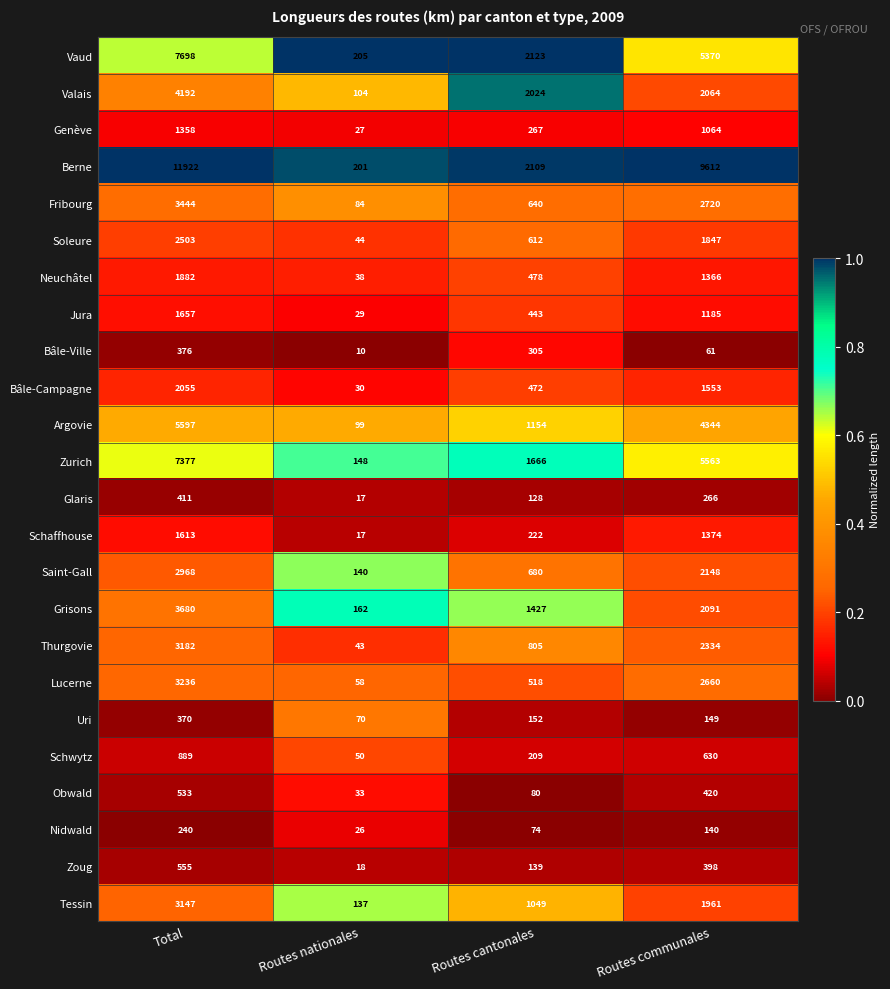

Which series has the largest total across all categories?

Berne